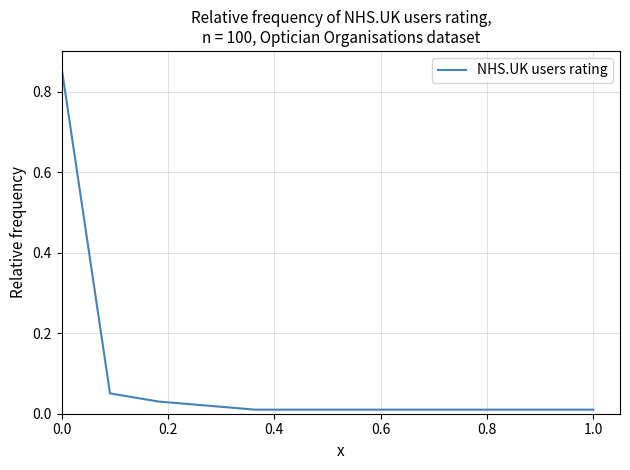

What is the difference between the maximum and second lowest values?

0.8